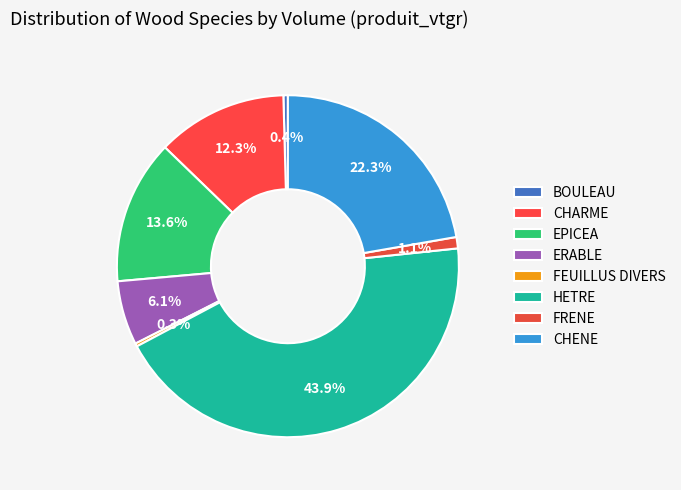

Combined, what portion of the pie is HETRE and BOULEAU?

44.3%